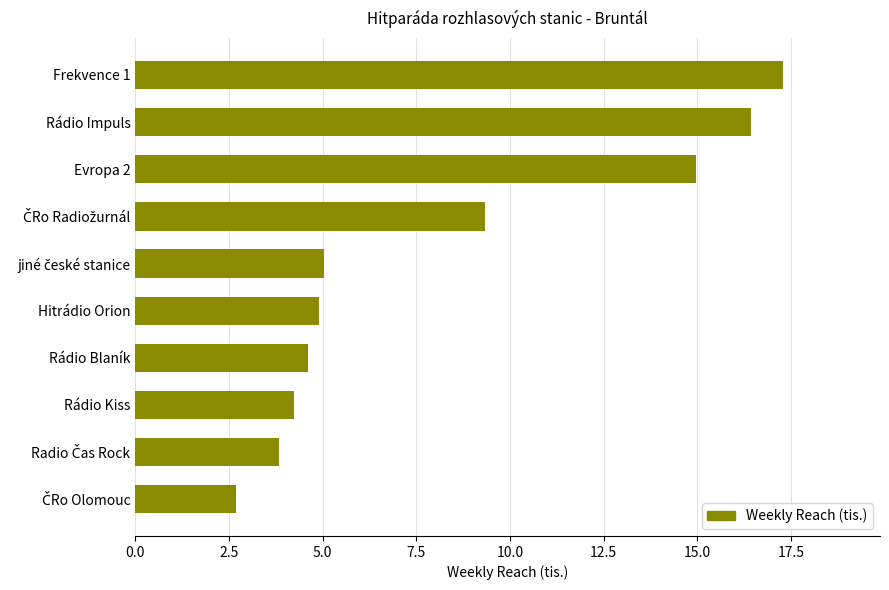

True or false: the data shows 1.8 at Hitrádio Orion.

False